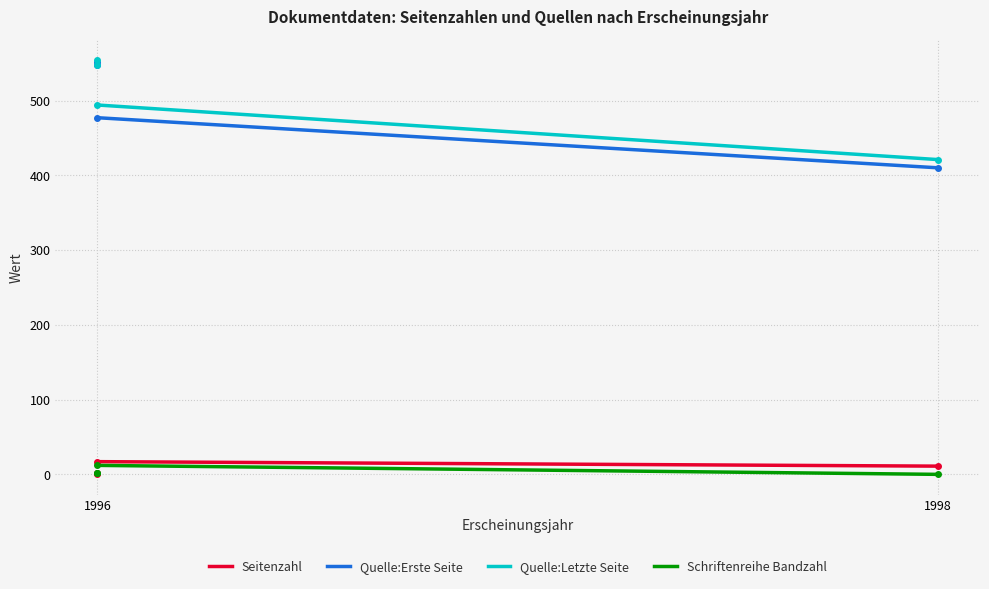

Reading right to left, extract all data points from this chart.

Seitenzahl: 11	17	2	1
Quelle:Erste Seite: 410	477	552	547
Quelle:Letzte Seite: 421	494	554	548
Schriftenreihe Bandzahl: 0	12	2	2